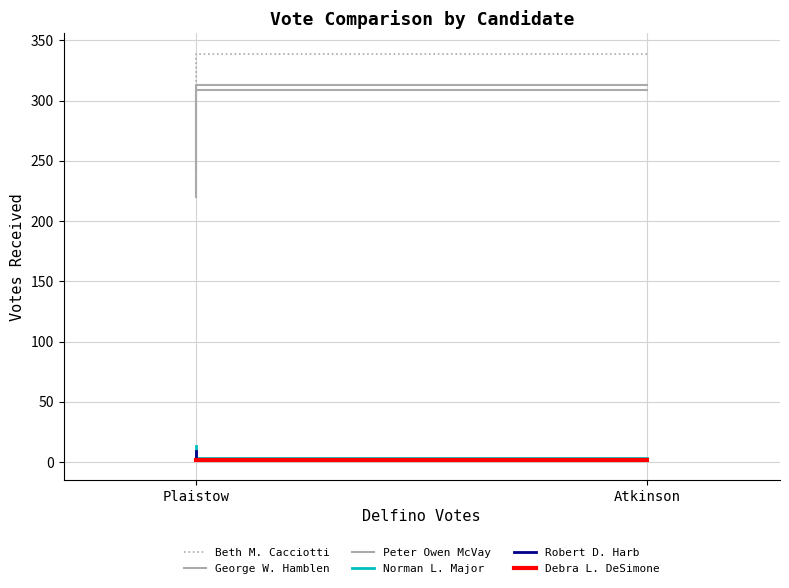

Between Plaistow and Atkinson, which is larger?

Atkinson